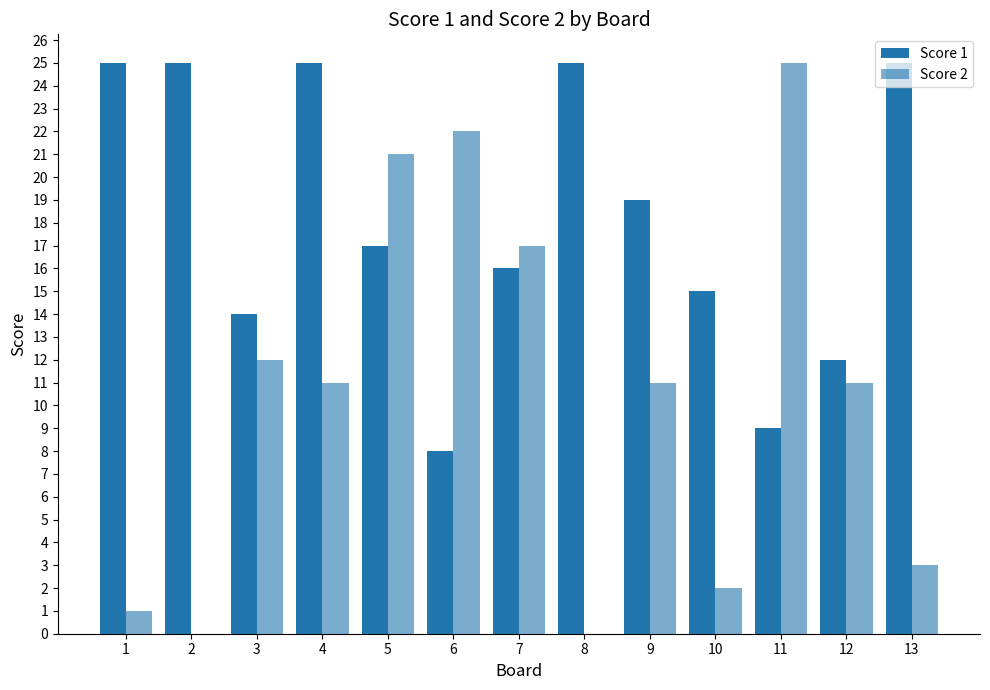

Are the bars grouped side by side (vs. stacked)?

Yes